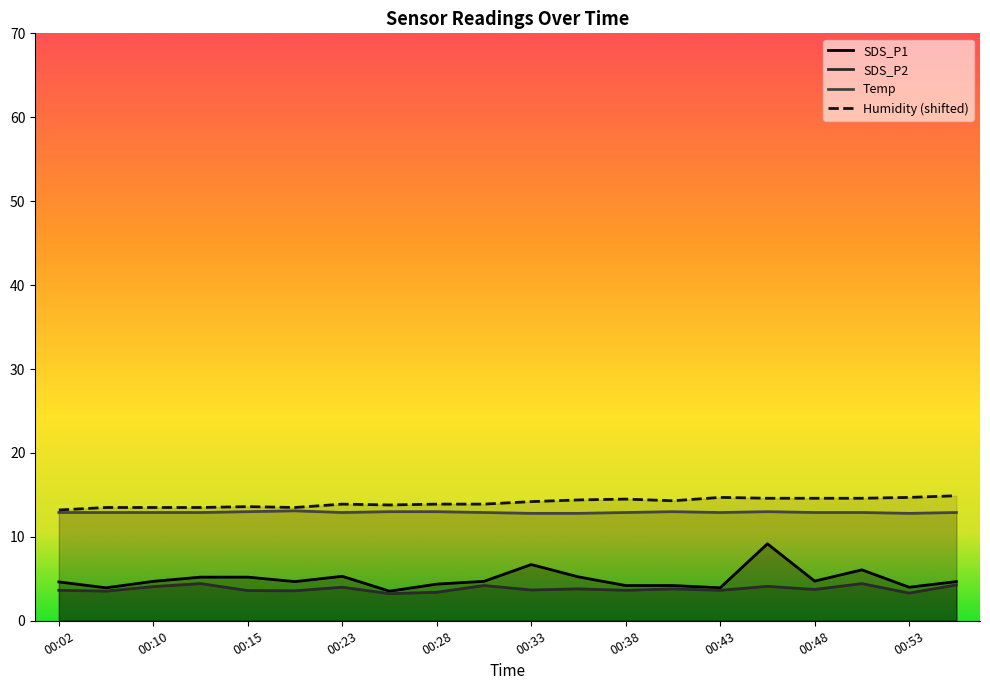

Reading left to right, transcribe all the data shown in this chart.

SDS_P1: 4.6	3.9	4.7	5.2	5.2	4.7	5.3	3.5	4.4	4.7	6.7	5.2	4.2	4.2	3.9	9.2	4.7	6.1	4.0	4.7
SDS_P2: 3.6	3.5	4.1	4.4	3.6	3.6	4.0	3.2	3.4	4.2	3.7	3.8	3.6	3.8	3.6	4.1	3.7	4.4	3.3	4.3
Temp: 12.9	12.9	12.9	12.9	13.0	13.1	12.9	13.0	13.0	12.9	12.8	12.8	12.9	13.0	12.9	13.0	12.9	12.9	12.8	12.9
Humidity: 13.2	13.5	13.5	13.5	13.6	13.5	13.9	13.8	13.9	13.9	14.2	14.4	14.5	14.3	14.7	14.6	14.6	14.6	14.7	14.9